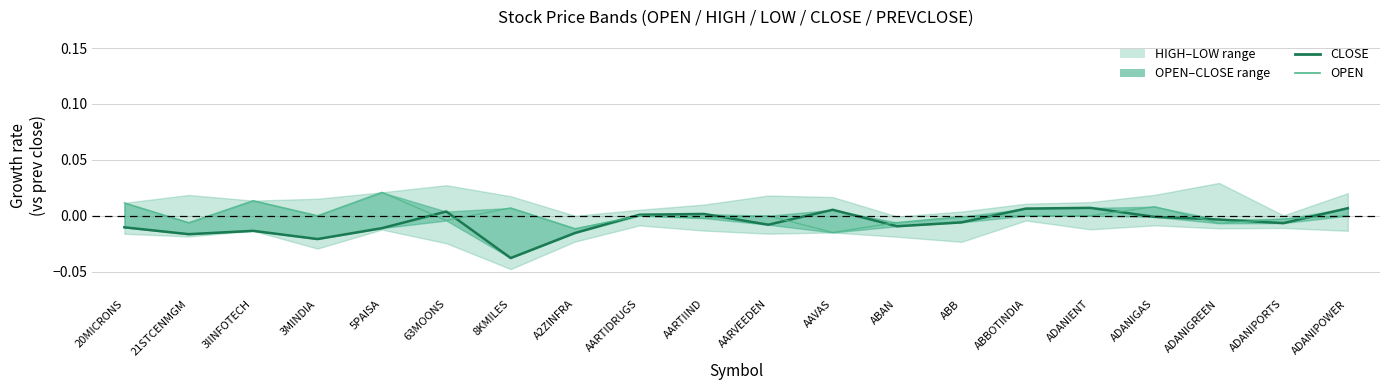

Reading right to left, what are all the values shown in this chart?

CLOSE: ADANIPOWER=0.0	ADANIPORTS=-0.0	ADANIGREEN=-0.0	ADANIGAS=-0.0	ADANIENT=0.0	ABBOTINDIA=0.0	ABB=-0.0	ABAN=-0.0	AAVAS=0.0	AARVEEDEN=-0.0	AARTIIND=0.0	AARTIDRUGS=0.0	A2ZINFRA=-0.0	8KMILES=-0.0	63MOONS=0.0	5PAISA=-0.0	3MINDIA=-0.0	3IINFOTECH=-0.0	21STCENMGM=-0.0	20MICRONS=-0.0
OPEN: ADANIPOWER=0.0	ADANIPORTS=-0.0	ADANIGREEN=-0.0	ADANIGAS=0.0	ADANIENT=0.0	ABBOTINDIA=0.0	ABB=-0.0	ABAN=-0.0	AAVAS=-0.0	AARVEEDEN=0.0	AARTIIND=-0.0	AARTIDRUGS=0.0	A2ZINFRA=-0.0	8KMILES=0.0	63MOONS=-0.0	5PAISA=0.0	3MINDIA=0.0	3IINFOTECH=0.0	21STCENMGM=-0.0	20MICRONS=0.0